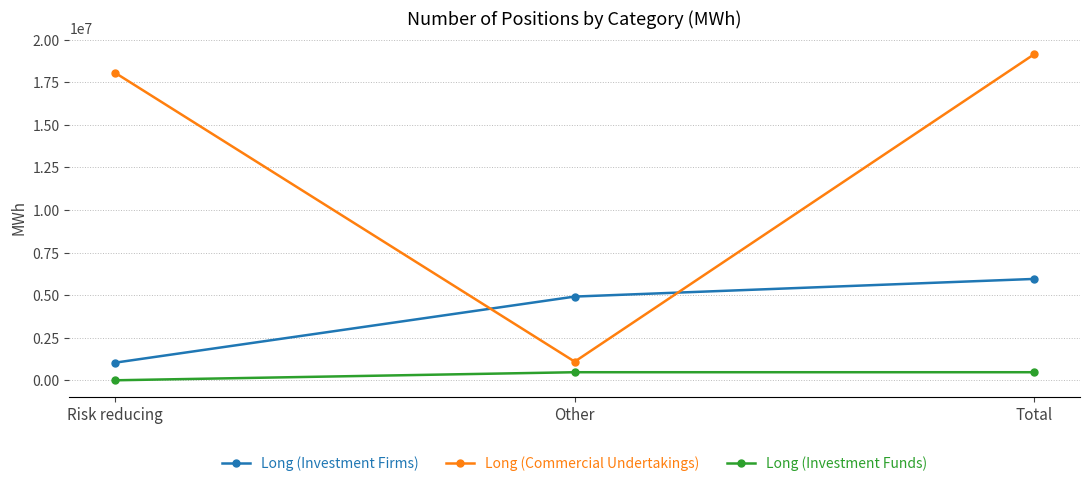

What position from the left is Risk reducing?

1